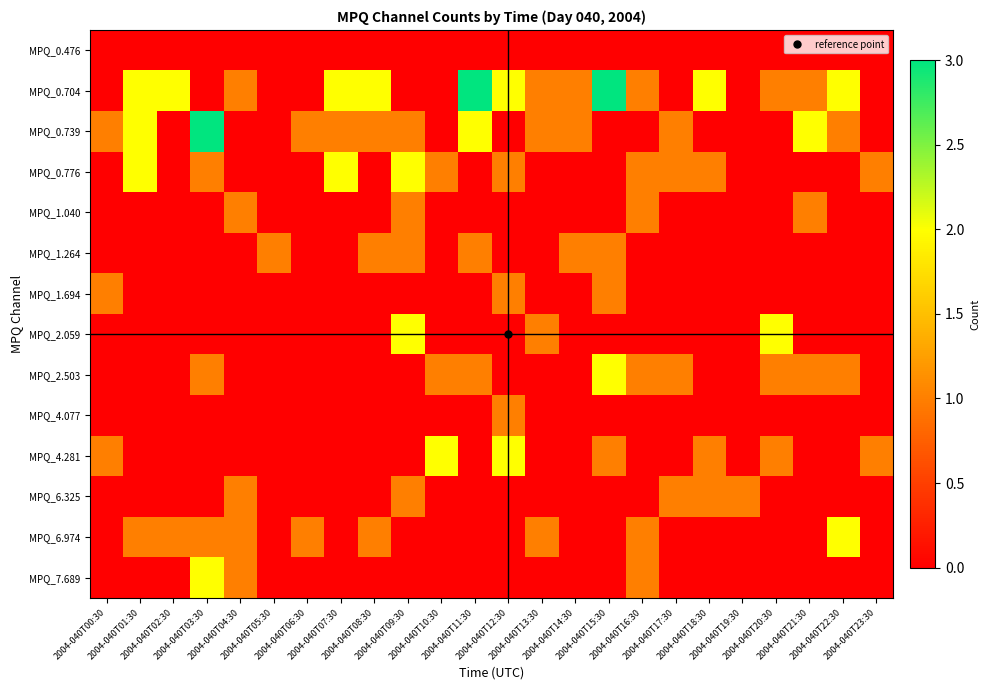

Reading left to right, list all the values displayed in this chart.

MPQ_0.476: 2004-040T00:30=0	2004-040T01:30=0	2004-040T02:30=0	2004-040T03:30=0	2004-040T04:30=0	2004-040T05:30=0	2004-040T06:30=0	2004-040T07:30=0	2004-040T08:30=0	2004-040T09:30=0	2004-040T10:30=0	2004-040T11:30=0	2004-040T12:30=0	2004-040T13:30=0	2004-040T14:30=0	2004-040T15:30=0	2004-040T16:30=0	2004-040T17:30=0	2004-040T18:30=0	2004-040T19:30=0	2004-040T20:30=0	2004-040T21:30=0	2004-040T22:30=0	2004-040T23:30=0
MPQ_0.704: 2004-040T00:30=0	2004-040T01:30=2	2004-040T02:30=2	2004-040T03:30=0	2004-040T04:30=1	2004-040T05:30=0	2004-040T06:30=0	2004-040T07:30=2	2004-040T08:30=2	2004-040T09:30=0	2004-040T10:30=0	2004-040T11:30=3	2004-040T12:30=2	2004-040T13:30=1	2004-040T14:30=1	2004-040T15:30=3	2004-040T16:30=1	2004-040T17:30=0	2004-040T18:30=2	2004-040T19:30=0	2004-040T20:30=1	2004-040T21:30=1	2004-040T22:30=2	2004-040T23:30=0
MPQ_0.739: 2004-040T00:30=1	2004-040T01:30=2	2004-040T02:30=0	2004-040T03:30=3	2004-040T04:30=0	2004-040T05:30=0	2004-040T06:30=1	2004-040T07:30=1	2004-040T08:30=1	2004-040T09:30=1	2004-040T10:30=0	2004-040T11:30=2	2004-040T12:30=0	2004-040T13:30=1	2004-040T14:30=1	2004-040T15:30=0	2004-040T16:30=0	2004-040T17:30=1	2004-040T18:30=0	2004-040T19:30=0	2004-040T20:30=0	2004-040T21:30=2	2004-040T22:30=1	2004-040T23:30=0
MPQ_0.776: 2004-040T00:30=0	2004-040T01:30=2	2004-040T02:30=0	2004-040T03:30=1	2004-040T04:30=0	2004-040T05:30=0	2004-040T06:30=0	2004-040T07:30=2	2004-040T08:30=0	2004-040T09:30=2	2004-040T10:30=1	2004-040T11:30=0	2004-040T12:30=1	2004-040T13:30=0	2004-040T14:30=0	2004-040T15:30=0	2004-040T16:30=1	2004-040T17:30=1	2004-040T18:30=1	2004-040T19:30=0	2004-040T20:30=0	2004-040T21:30=0	2004-040T22:30=0	2004-040T23:30=1
MPQ_1.040: 2004-040T00:30=0	2004-040T01:30=0	2004-040T02:30=0	2004-040T03:30=0	2004-040T04:30=1	2004-040T05:30=0	2004-040T06:30=0	2004-040T07:30=0	2004-040T08:30=0	2004-040T09:30=1	2004-040T10:30=0	2004-040T11:30=0	2004-040T12:30=0	2004-040T13:30=0	2004-040T14:30=0	2004-040T15:30=0	2004-040T16:30=1	2004-040T17:30=0	2004-040T18:30=0	2004-040T19:30=0	2004-040T20:30=0	2004-040T21:30=1	2004-040T22:30=0	2004-040T23:30=0
MPQ_1.264: 2004-040T00:30=0	2004-040T01:30=0	2004-040T02:30=0	2004-040T03:30=0	2004-040T04:30=0	2004-040T05:30=1	2004-040T06:30=0	2004-040T07:30=0	2004-040T08:30=1	2004-040T09:30=1	2004-040T10:30=0	2004-040T11:30=1	2004-040T12:30=0	2004-040T13:30=0	2004-040T14:30=1	2004-040T15:30=1	2004-040T16:30=0	2004-040T17:30=0	2004-040T18:30=0	2004-040T19:30=0	2004-040T20:30=0	2004-040T21:30=0	2004-040T22:30=0	2004-040T23:30=0
MPQ_1.694: 2004-040T00:30=1	2004-040T01:30=0	2004-040T02:30=0	2004-040T03:30=0	2004-040T04:30=0	2004-040T05:30=0	2004-040T06:30=0	2004-040T07:30=0	2004-040T08:30=0	2004-040T09:30=0	2004-040T10:30=0	2004-040T11:30=0	2004-040T12:30=1	2004-040T13:30=0	2004-040T14:30=0	2004-040T15:30=1	2004-040T16:30=0	2004-040T17:30=0	2004-040T18:30=0	2004-040T19:30=0	2004-040T20:30=0	2004-040T21:30=0	2004-040T22:30=0	2004-040T23:30=0
MPQ_2.059: 2004-040T00:30=0	2004-040T01:30=0	2004-040T02:30=0	2004-040T03:30=0	2004-040T04:30=0	2004-040T05:30=0	2004-040T06:30=0	2004-040T07:30=0	2004-040T08:30=0	2004-040T09:30=2	2004-040T10:30=0	2004-040T11:30=0	2004-040T12:30=0	2004-040T13:30=1	2004-040T14:30=0	2004-040T15:30=0	2004-040T16:30=0	2004-040T17:30=0	2004-040T18:30=0	2004-040T19:30=0	2004-040T20:30=2	2004-040T21:30=0	2004-040T22:30=0	2004-040T23:30=0
MPQ_2.503: 2004-040T00:30=0	2004-040T01:30=0	2004-040T02:30=0	2004-040T03:30=1	2004-040T04:30=0	2004-040T05:30=0	2004-040T06:30=0	2004-040T07:30=0	2004-040T08:30=0	2004-040T09:30=0	2004-040T10:30=1	2004-040T11:30=1	2004-040T12:30=0	2004-040T13:30=0	2004-040T14:30=0	2004-040T15:30=2	2004-040T16:30=1	2004-040T17:30=1	2004-040T18:30=0	2004-040T19:30=0	2004-040T20:30=1	2004-040T21:30=1	2004-040T22:30=1	2004-040T23:30=0
MPQ_4.077: 2004-040T00:30=0	2004-040T01:30=0	2004-040T02:30=0	2004-040T03:30=0	2004-040T04:30=0	2004-040T05:30=0	2004-040T06:30=0	2004-040T07:30=0	2004-040T08:30=0	2004-040T09:30=0	2004-040T10:30=0	2004-040T11:30=0	2004-040T12:30=1	2004-040T13:30=0	2004-040T14:30=0	2004-040T15:30=0	2004-040T16:30=0	2004-040T17:30=0	2004-040T18:30=0	2004-040T19:30=0	2004-040T20:30=0	2004-040T21:30=0	2004-040T22:30=0	2004-040T23:30=0
MPQ_4.281: 2004-040T00:30=1	2004-040T01:30=0	2004-040T02:30=0	2004-040T03:30=0	2004-040T04:30=0	2004-040T05:30=0	2004-040T06:30=0	2004-040T07:30=0	2004-040T08:30=0	2004-040T09:30=0	2004-040T10:30=2	2004-040T11:30=0	2004-040T12:30=2	2004-040T13:30=0	2004-040T14:30=0	2004-040T15:30=1	2004-040T16:30=0	2004-040T17:30=0	2004-040T18:30=1	2004-040T19:30=0	2004-040T20:30=1	2004-040T21:30=0	2004-040T22:30=0	2004-040T23:30=1
MPQ_6.325: 2004-040T00:30=0	2004-040T01:30=0	2004-040T02:30=0	2004-040T03:30=0	2004-040T04:30=1	2004-040T05:30=0	2004-040T06:30=0	2004-040T07:30=0	2004-040T08:30=0	2004-040T09:30=1	2004-040T10:30=0	2004-040T11:30=0	2004-040T12:30=0	2004-040T13:30=0	2004-040T14:30=0	2004-040T15:30=0	2004-040T16:30=0	2004-040T17:30=1	2004-040T18:30=1	2004-040T19:30=1	2004-040T20:30=0	2004-040T21:30=0	2004-040T22:30=0	2004-040T23:30=0
MPQ_6.974: 2004-040T00:30=0	2004-040T01:30=1	2004-040T02:30=1	2004-040T03:30=1	2004-040T04:30=1	2004-040T05:30=0	2004-040T06:30=1	2004-040T07:30=0	2004-040T08:30=1	2004-040T09:30=0	2004-040T10:30=0	2004-040T11:30=0	2004-040T12:30=0	2004-040T13:30=1	2004-040T14:30=0	2004-040T15:30=0	2004-040T16:30=1	2004-040T17:30=0	2004-040T18:30=0	2004-040T19:30=0	2004-040T20:30=0	2004-040T21:30=0	2004-040T22:30=2	2004-040T23:30=0
MPQ_7.689: 2004-040T00:30=0	2004-040T01:30=0	2004-040T02:30=0	2004-040T03:30=2	2004-040T04:30=1	2004-040T05:30=0	2004-040T06:30=0	2004-040T07:30=0	2004-040T08:30=0	2004-040T09:30=0	2004-040T10:30=0	2004-040T11:30=0	2004-040T12:30=0	2004-040T13:30=0	2004-040T14:30=0	2004-040T15:30=0	2004-040T16:30=1	2004-040T17:30=0	2004-040T18:30=0	2004-040T19:30=0	2004-040T20:30=0	2004-040T21:30=0	2004-040T22:30=0	2004-040T23:30=0